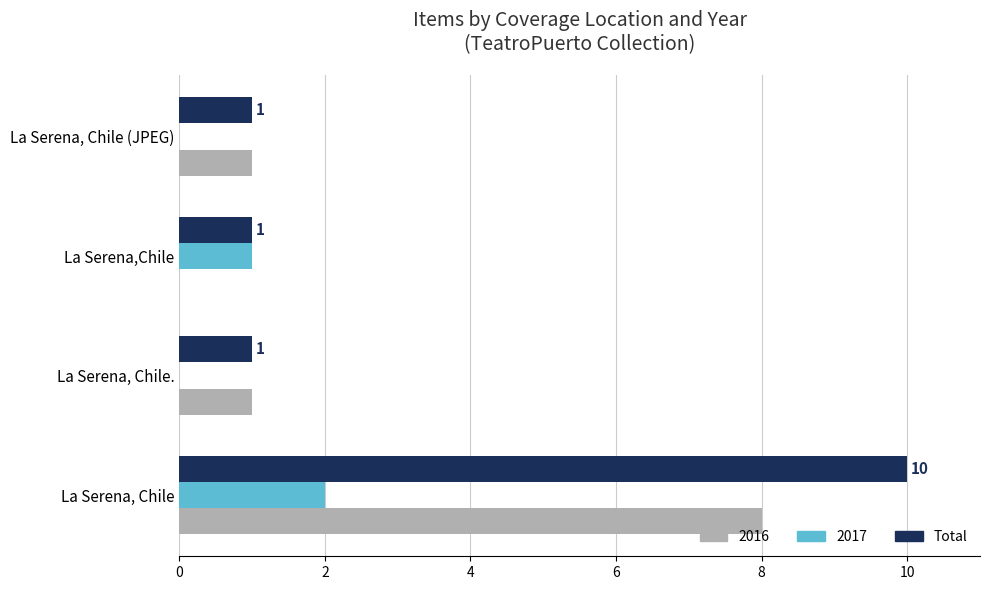

At which category does the chart reach its peak across all series?

La Serena, Chile